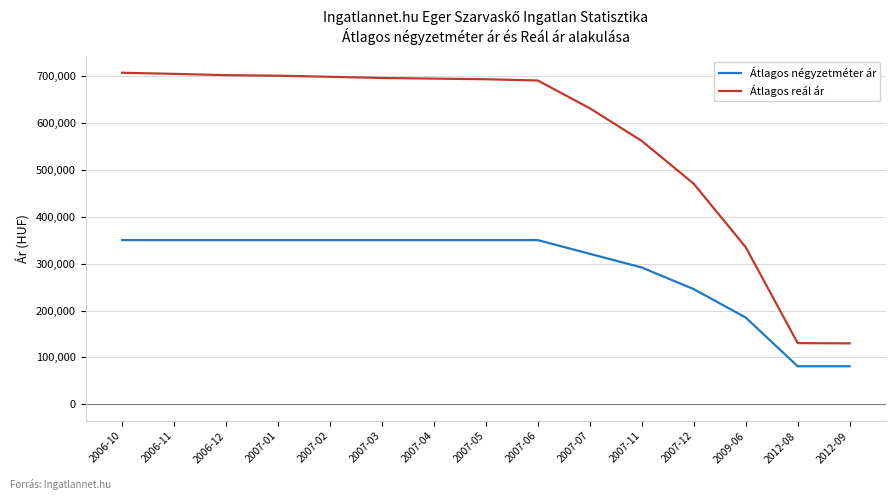

Is the value of Átlagos négyzetméter ár at 2007-11 greater than the value of Átlagos reál ár at 2007-03?

No